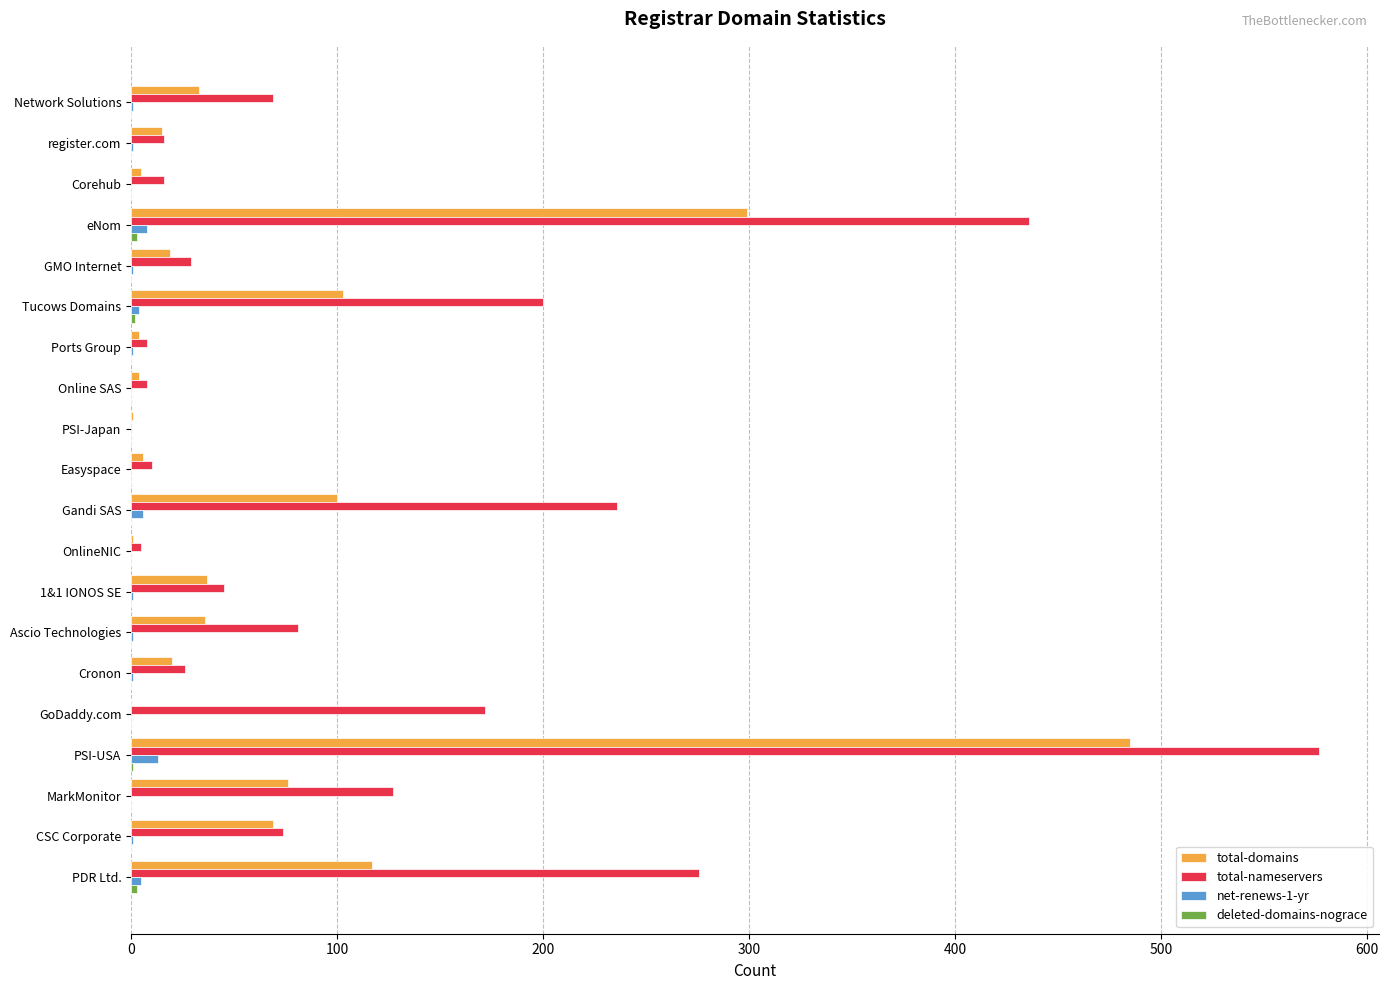

At which category is the sum across all series the highest?

PSI-USA